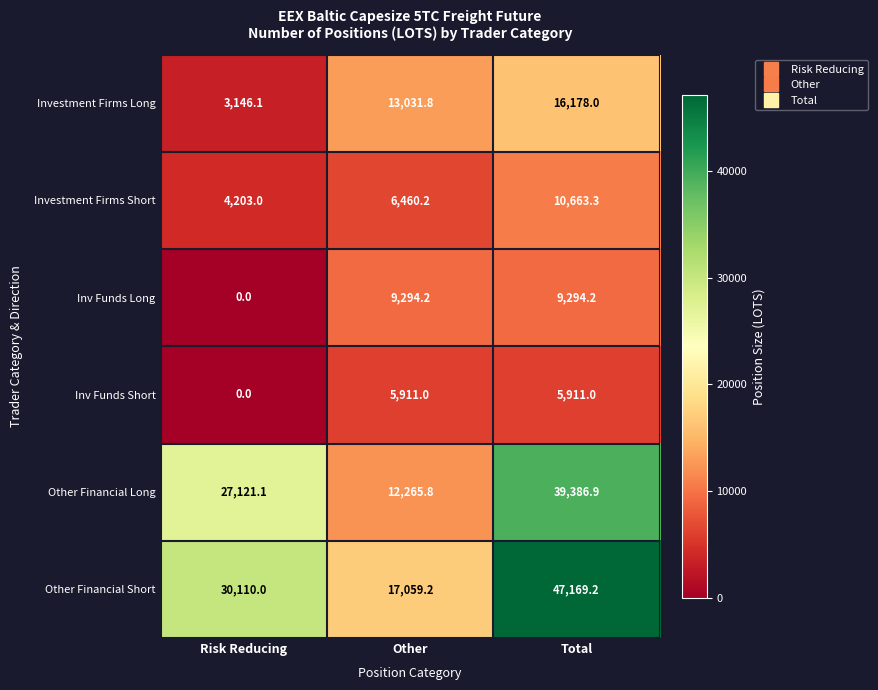

Reading left to right, list all the values displayed in this chart.

Investment Firms Long: 3146.1	13031.8	16178.0
Investment Firms Short: 4203.0	6460.2	10663.3
Inv Funds Long: 0.0	9294.2	9294.2
Inv Funds Short: 0.0	5911.0	5911.0
Other Financial Long: 27121.1	12265.8	39386.9
Other Financial Short: 30110.0	17059.2	47169.2